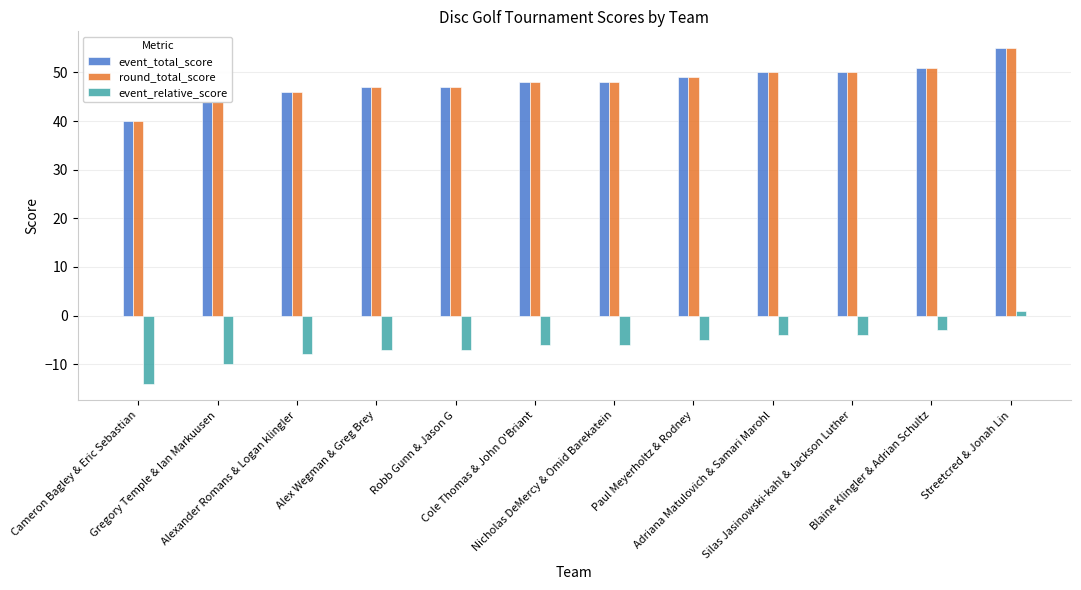

What is the difference between the event_total_score values at Alexander Romans & Logan klingler and Robb Gunn & Jason G?

1